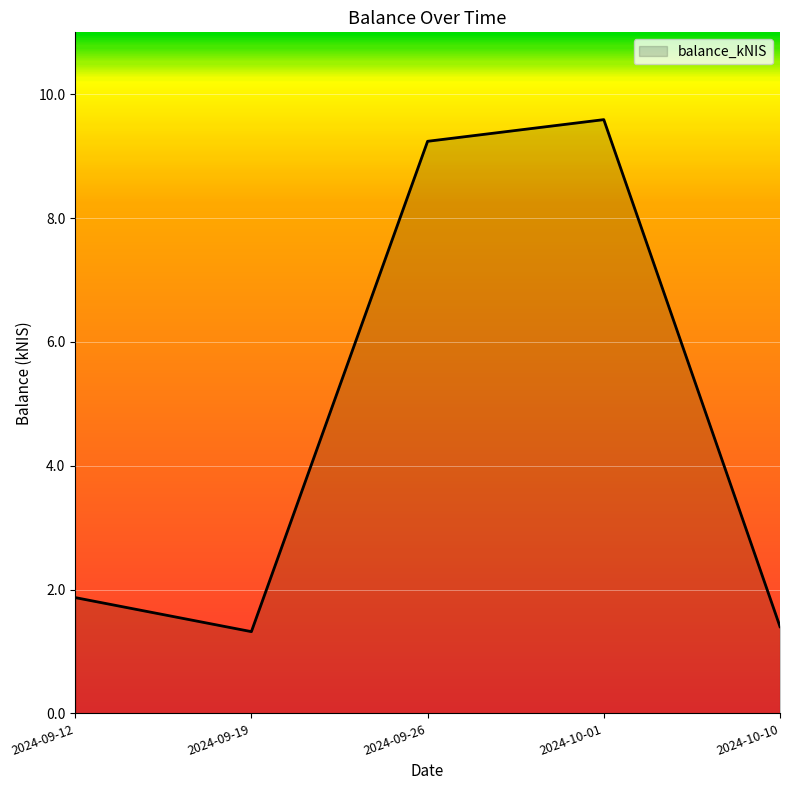

The chart shows a value of 0.4 at 2024-09-12. True or false?

False